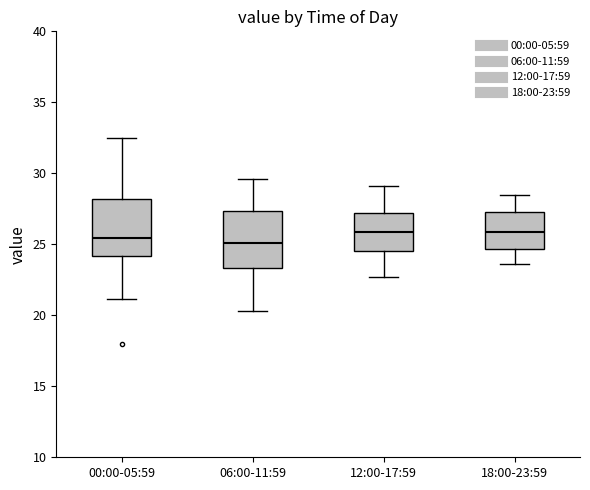

Reading left to right, read every box against the y-axis: the position of its median line, the range the box covers, and the ends of its whiskers. The values are not printed on the chart, so give them approximately, as read against the axis.

00:00-05:59: median 25.5, box 24.0 to 28.0, whiskers 21.0 to 32.5
06:00-11:59: median 25.0, box 23.5 to 27.5, whiskers 20.5 to 29.5
12:00-17:59: median 26.0, box 24.5 to 27.0, whiskers 22.5 to 29.0
18:00-23:59: median 26.0, box 24.5 to 27.5, whiskers 23.5 to 28.5